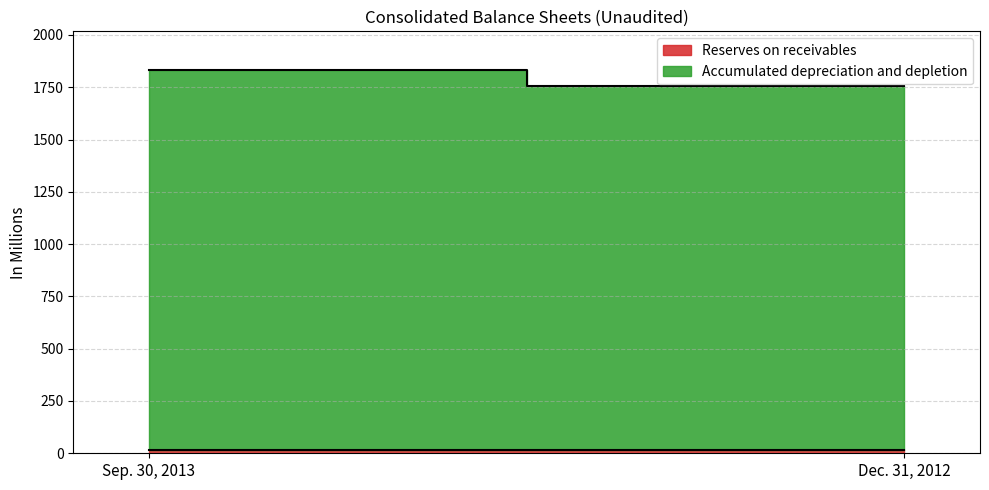

Where is Accumulated depreciation and depletion nearest to the value 1777?

Dec. 31, 2012